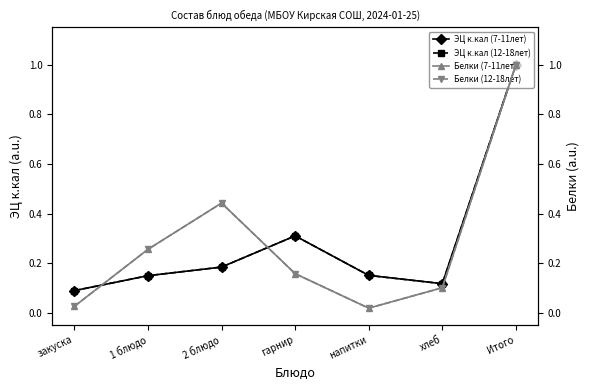

True or false: ЭЦ к.кал (12-18лет) has more than 0 interior local peaks.

True